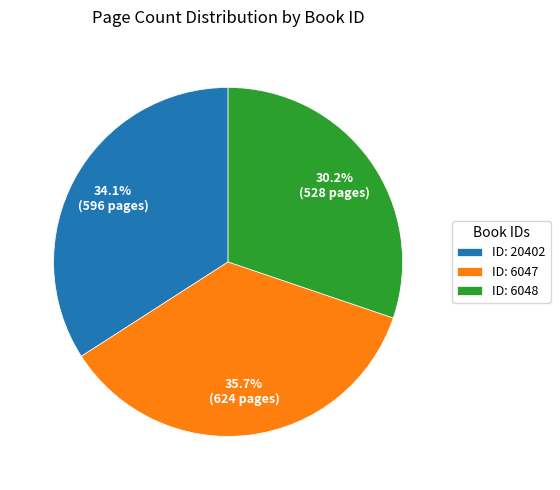

Rank the categories by value from highest to lowest.

ID: 6047, ID: 20402, ID: 6048